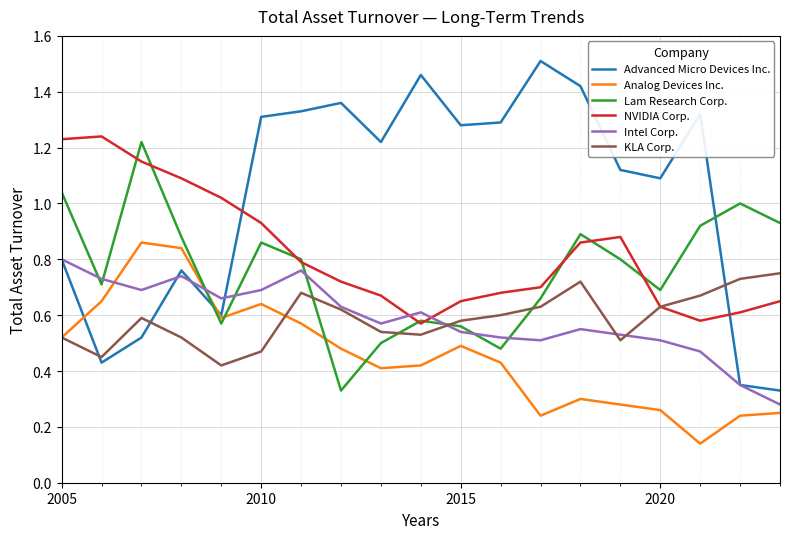

List the series in order of their peak value, highest first.

Advanced Micro Devices Inc., NVIDIA Corp., Lam Research Corp., Analog Devices Inc., Intel Corp., KLA Corp.